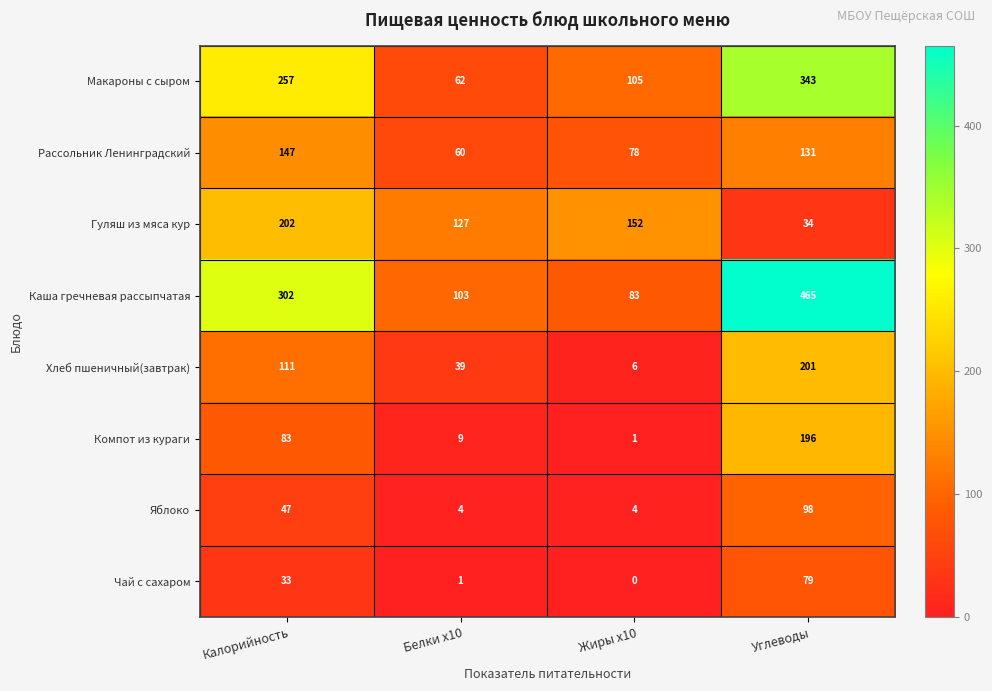

The Хлеб пшеничный(завтрак) series shows 112 at Углеводы. True or false?

False